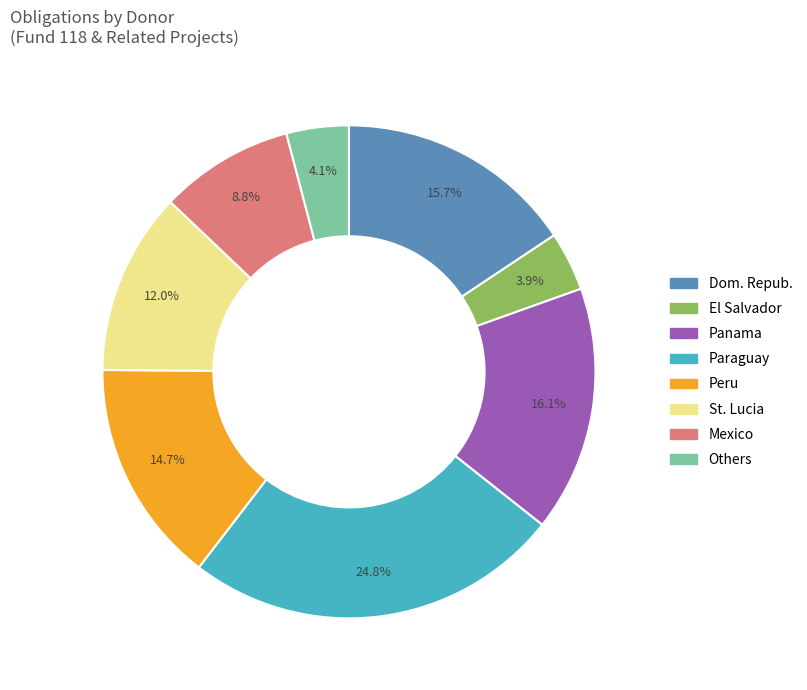

Is there any slice that represents more than half of the pie?

No